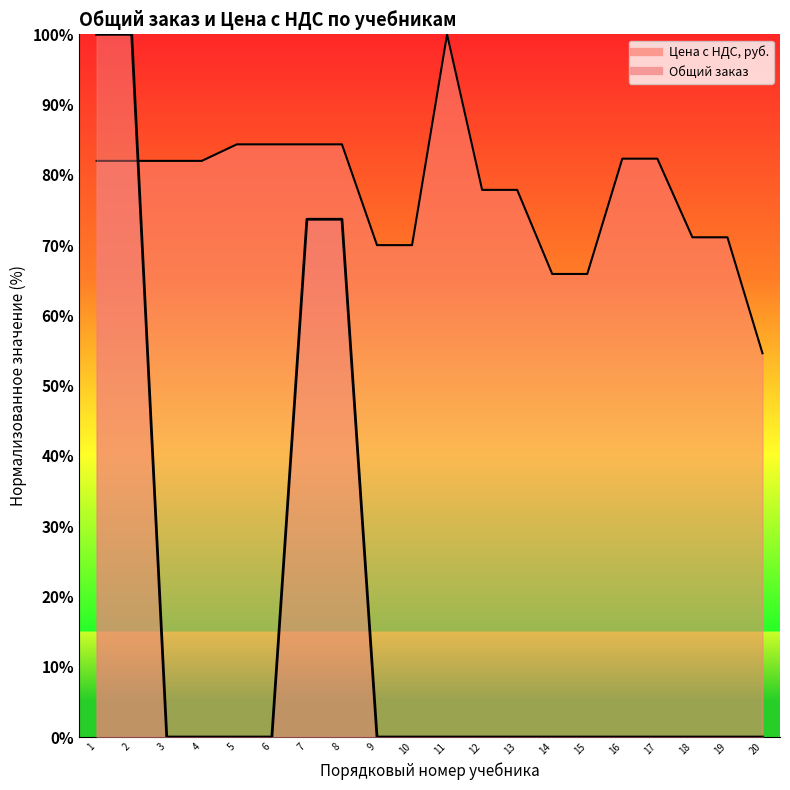

What is the greatest value displayed?

100.0